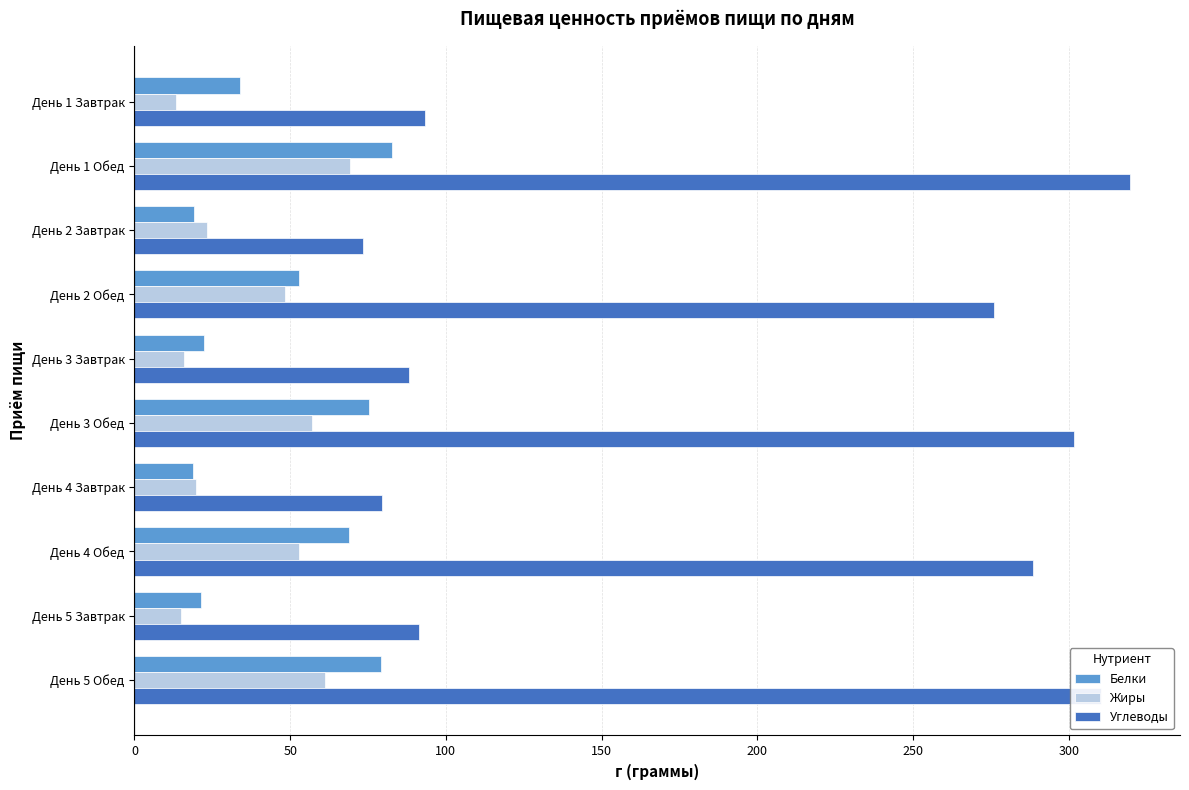

How many series are shown in this chart?

3